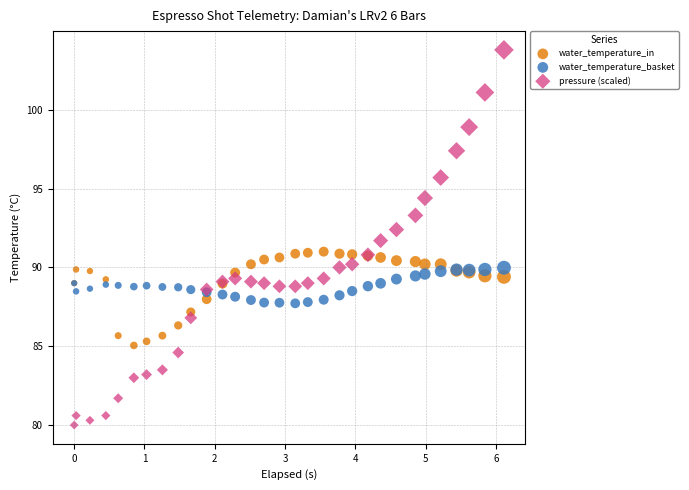

Which series contains the lowest Y value?

pressure (scaled)